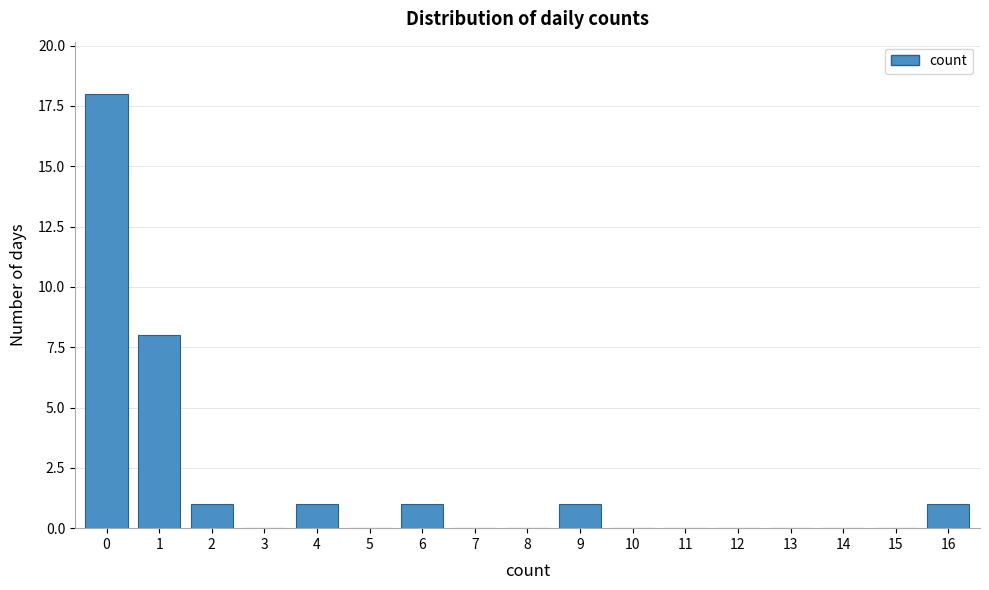

Reading left to right, transcribe all the data shown in this chart.

0=18	1=8	2=1	3=0	4=1	5=0	6=1	7=0	8=0	9=1	10=0	11=0	12=0	13=0	14=0	15=0	16=1